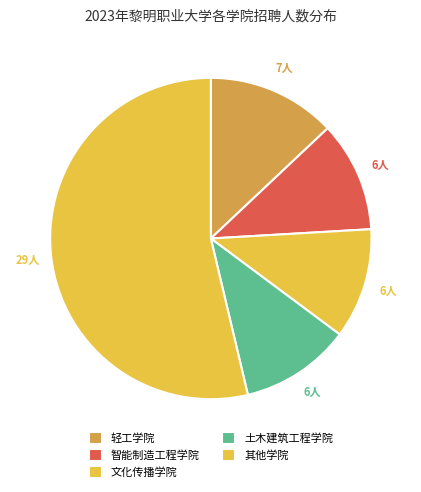

How many segments does this pie chart have?

5